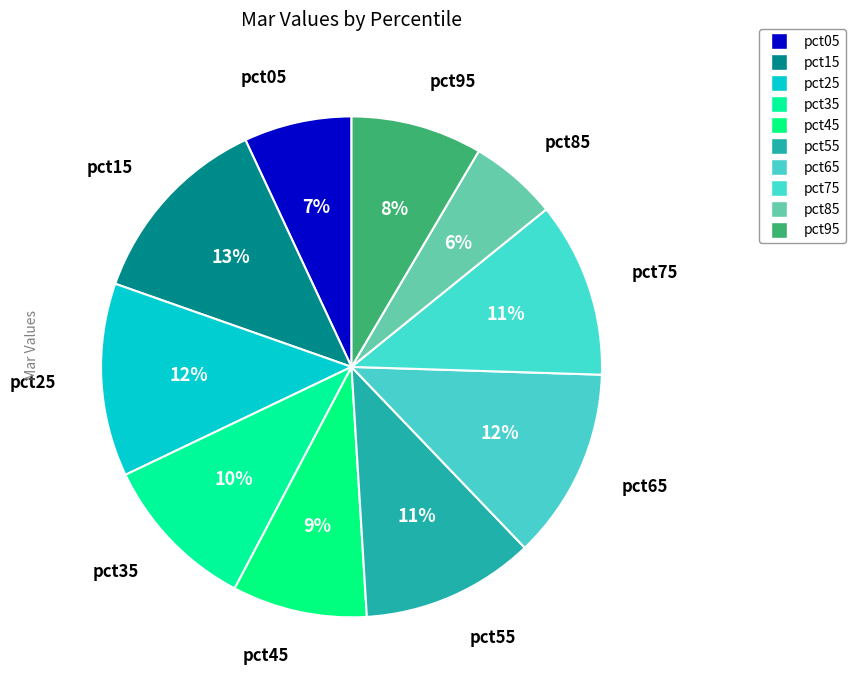

Which slice is the smallest?

pct85